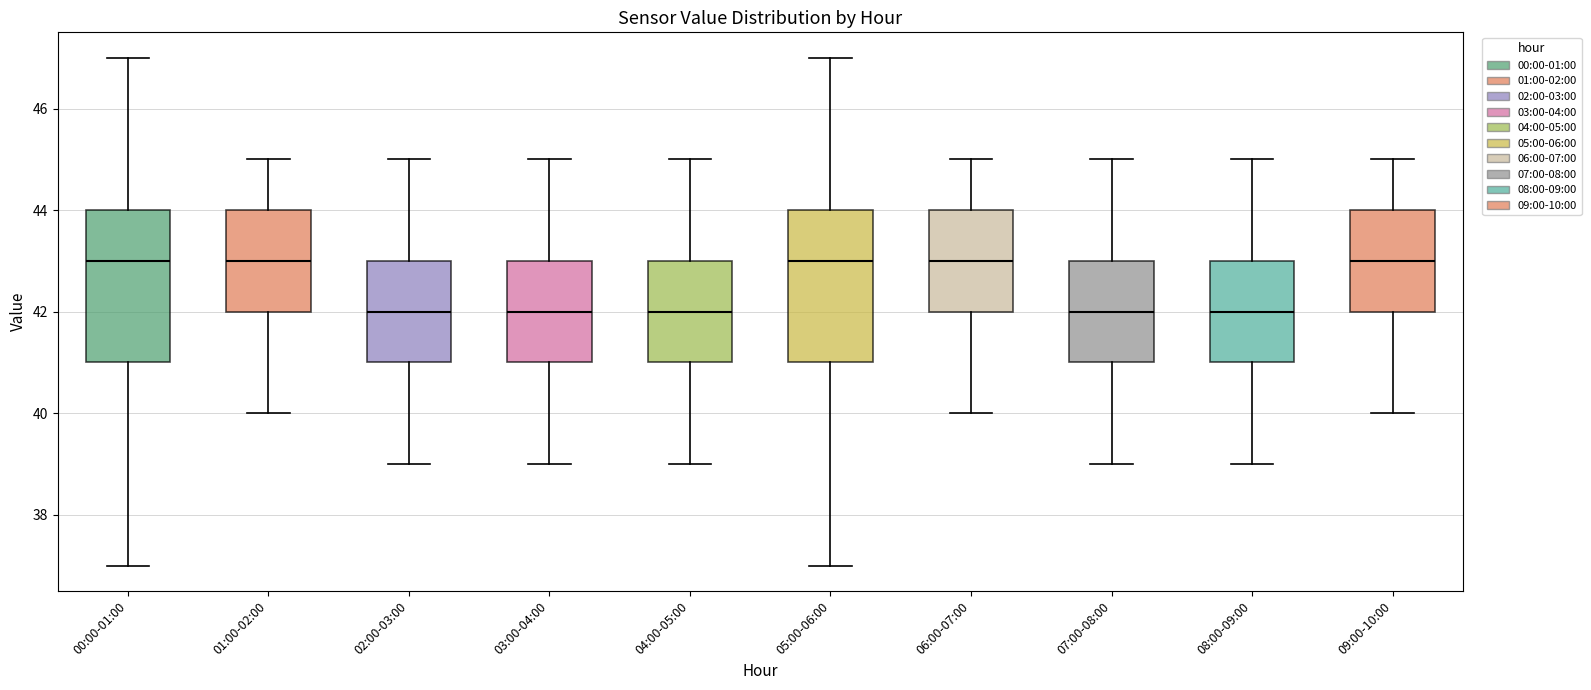

Reading left to right, transcribe this box plot: for each box, give where its median line is, the range the box spans, and where its two whiskers end, as read against the y-axis. The values are not printed on the chart, so give them approximately, as read against the axis.

00:00-01:00: median 43, box 41 to 44, whiskers 37 to 47
01:00-02:00: median 43, box 42 to 44, whiskers 40 to 45
02:00-03:00: median 42, box 41 to 43, whiskers 39 to 45
03:00-04:00: median 42, box 41 to 43, whiskers 39 to 45
04:00-05:00: median 42, box 41 to 43, whiskers 39 to 45
05:00-06:00: median 43, box 41 to 44, whiskers 37 to 47
06:00-07:00: median 43, box 42 to 44, whiskers 40 to 45
07:00-08:00: median 42, box 41 to 43, whiskers 39 to 45
08:00-09:00: median 42, box 41 to 43, whiskers 39 to 45
09:00-10:00: median 43, box 42 to 44, whiskers 40 to 45